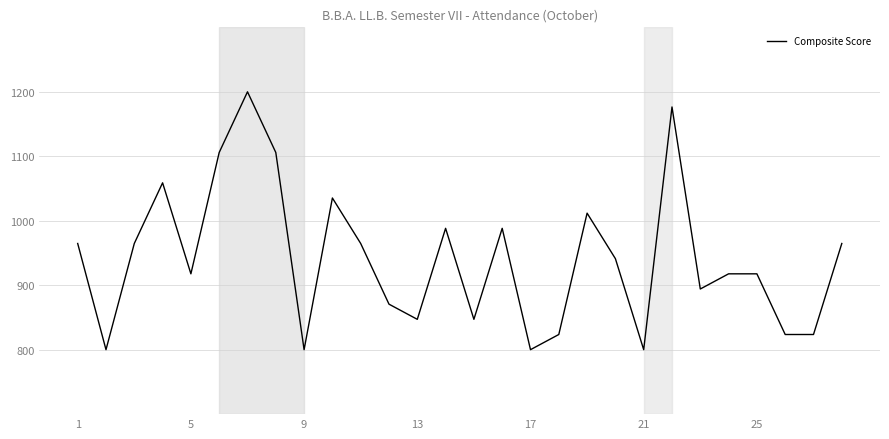

Count the number of data series in this chart.

1